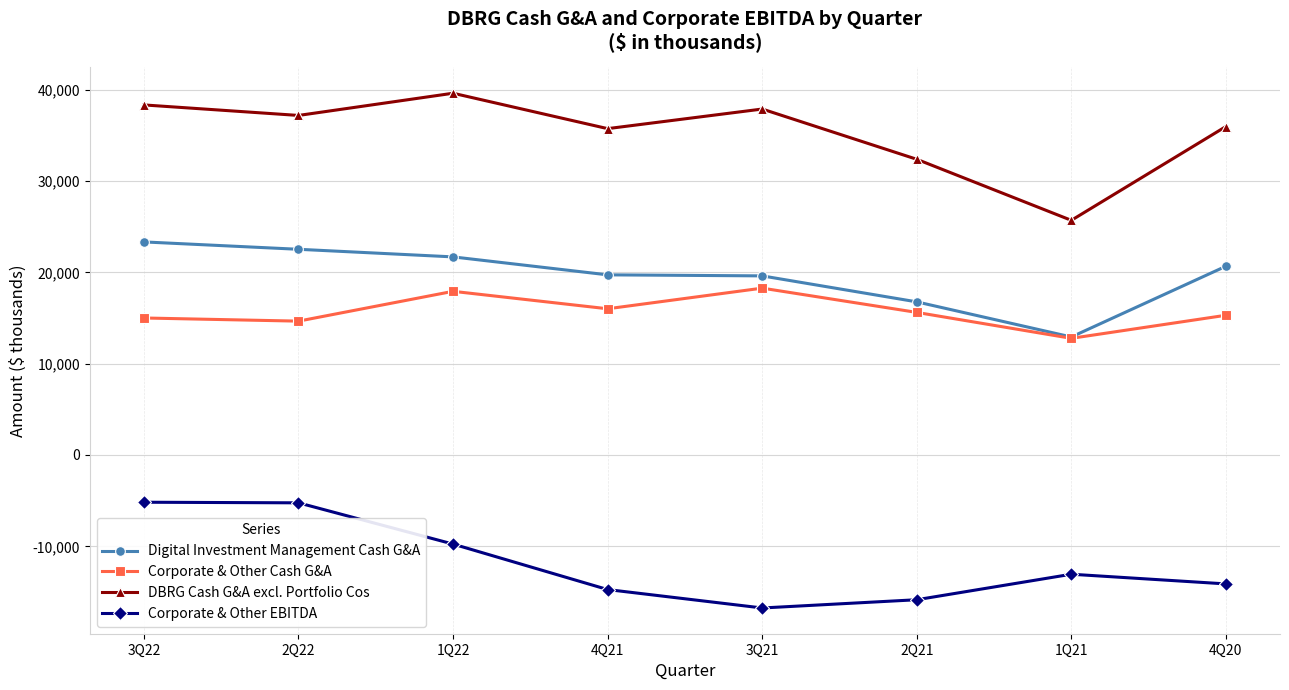

Which series has the largest total across all categories?

DBRG Cash G&A excl. Portfolio Cos